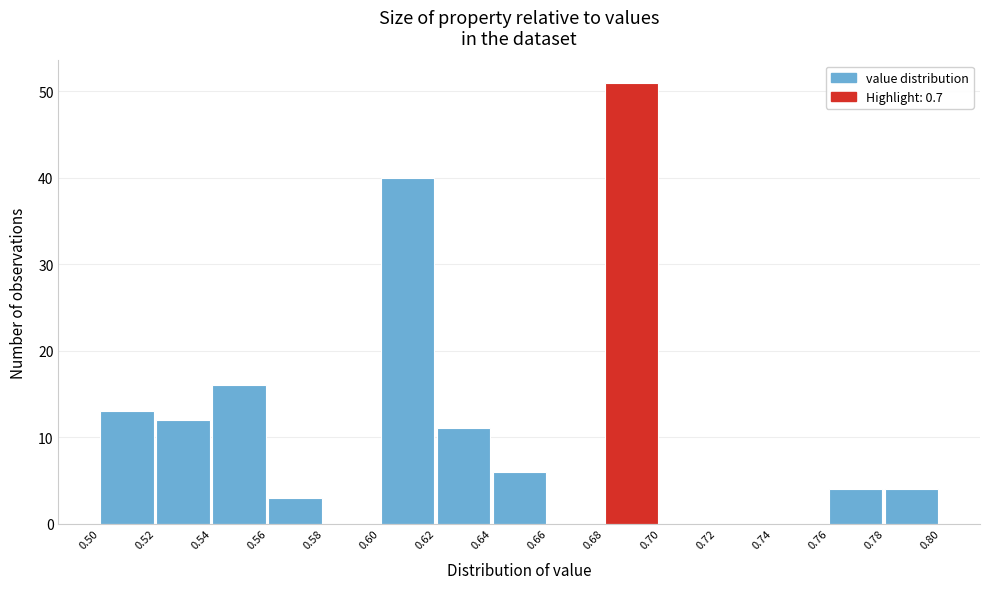

Reading left to right, list every bar in this chart as the range it spans on the x-axis followed by its height. The values are not printed on the chart, so give them approximately, as read against the axis.

0.50 to 0.52: 13
0.52 to 0.54: 12
0.54 to 0.56: 16
0.56 to 0.58: 3
0.58 to 0.60: 0
0.60 to 0.62: 40
0.62 to 0.64: 11
0.64 to 0.66: 6
0.66 to 0.68: 0
0.68 to 0.70: 51
0.70 to 0.72: 0
0.72 to 0.74: 0
0.74 to 0.76: 0
0.76 to 0.78: 4
0.78 to 0.80: 4